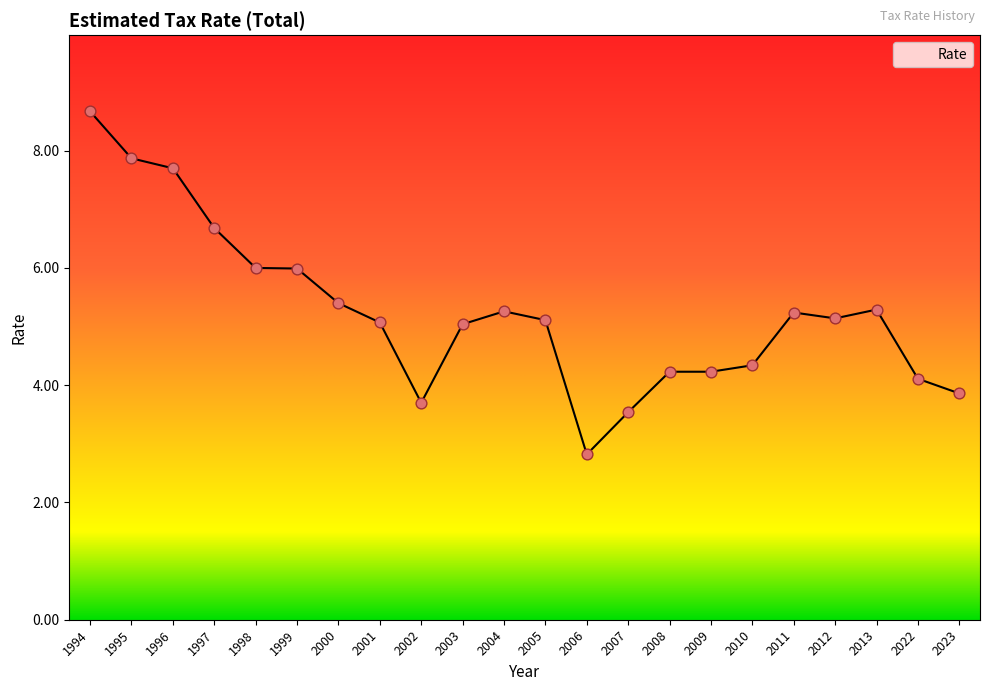

What is the ratio of the value at 2007 to the value at 2011?

0.7